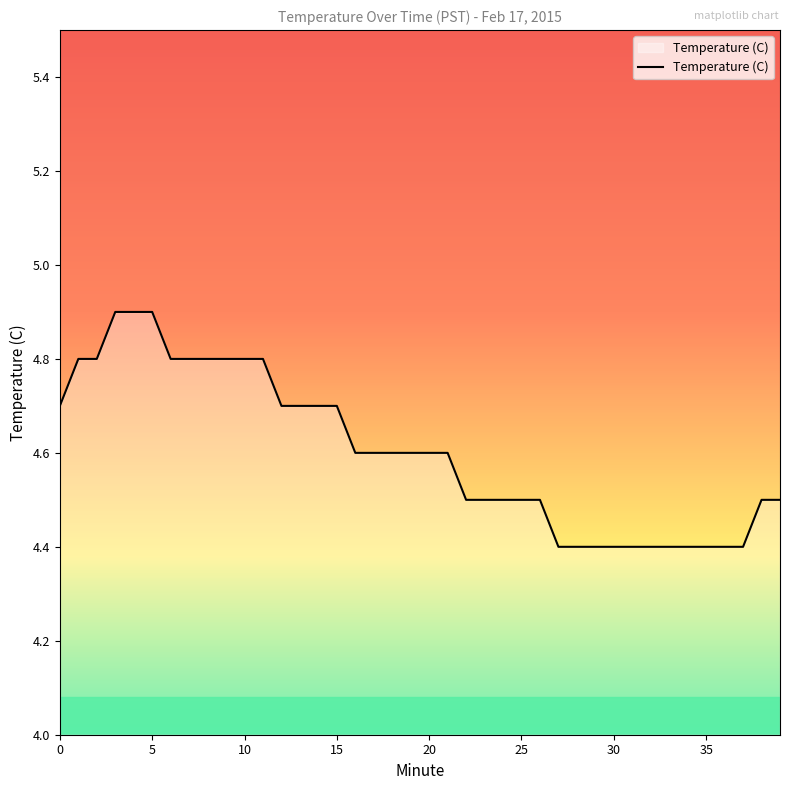

What is the difference between the maximum and minimum values?

0.5